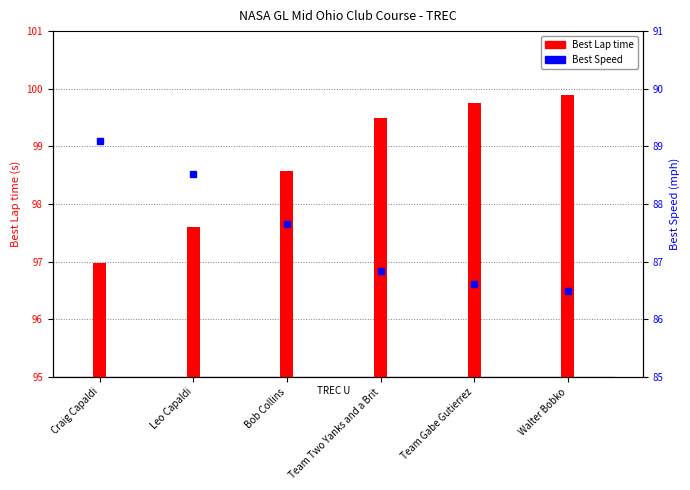

The value of Best Lap time at Craig Capaldi is 97.0. True or false?

True